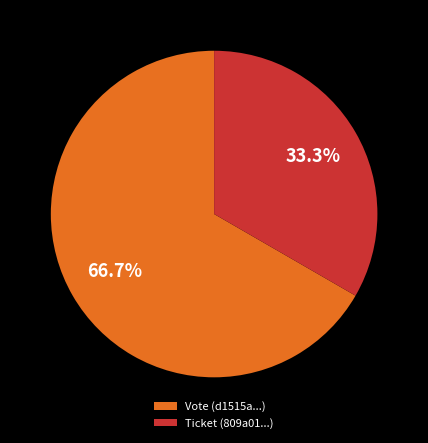

Is it true that Ticket is 12% of the pie?

False